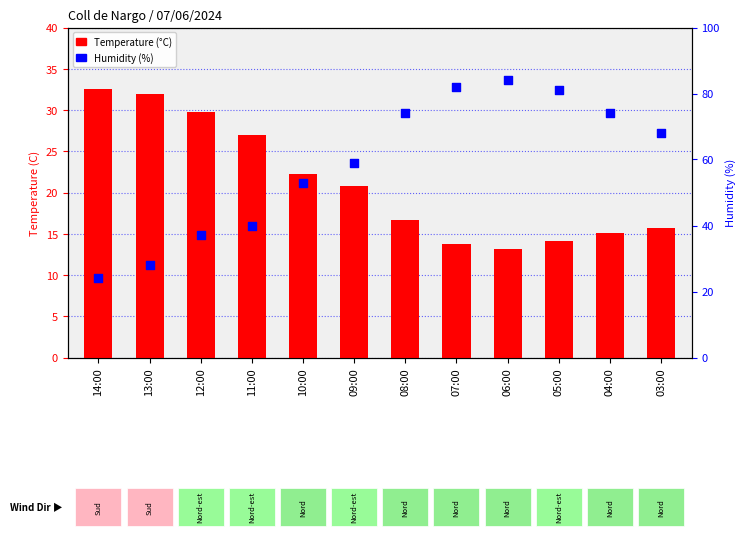

Which series has the largest Y range (max minus min)?

Humidity (%)